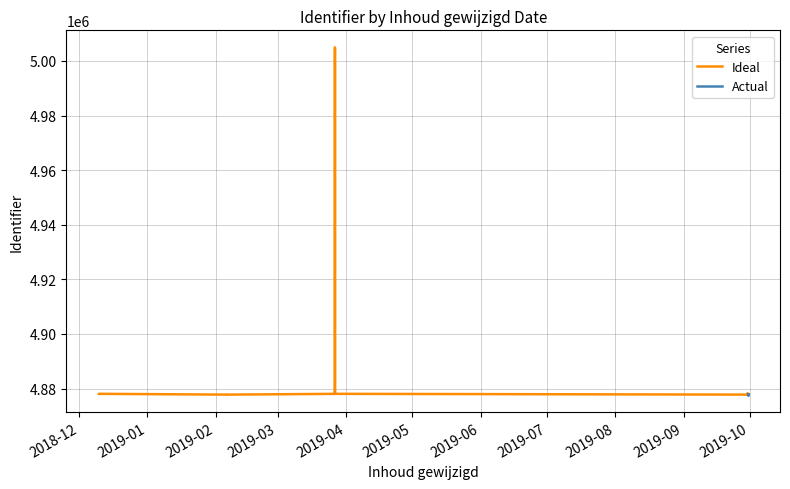

What is the greatest value displayed?

5004871